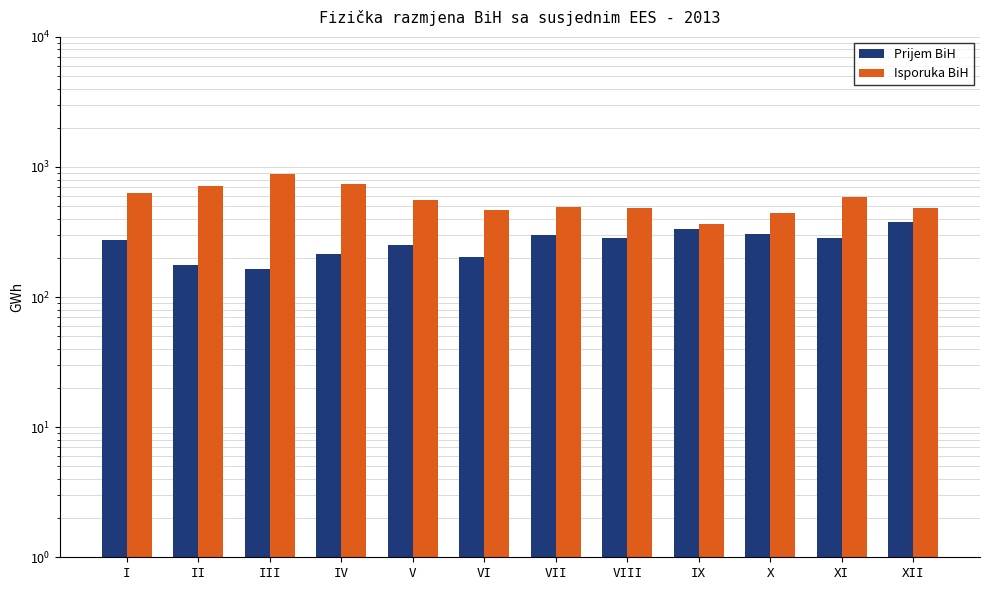

What is the approximate value of Prijem BiH at X?

304.8